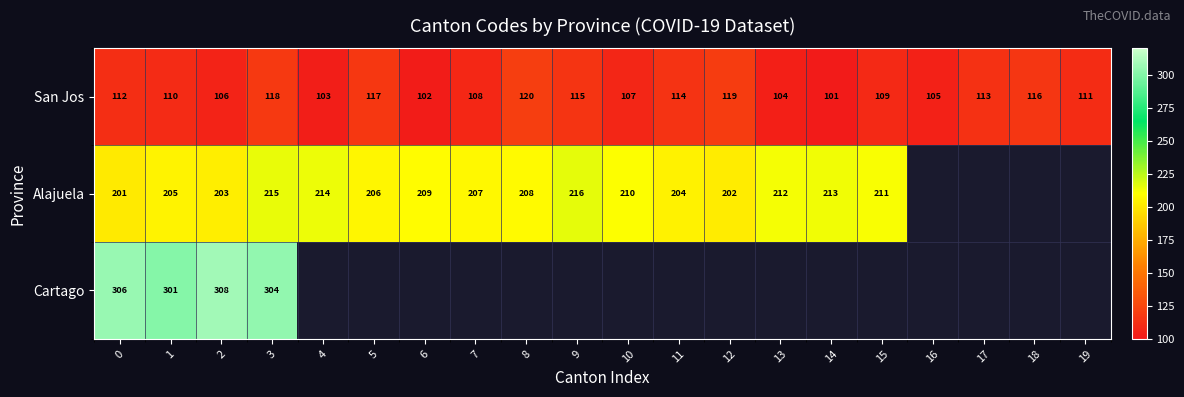

What is the maximum value for San Jos?

120